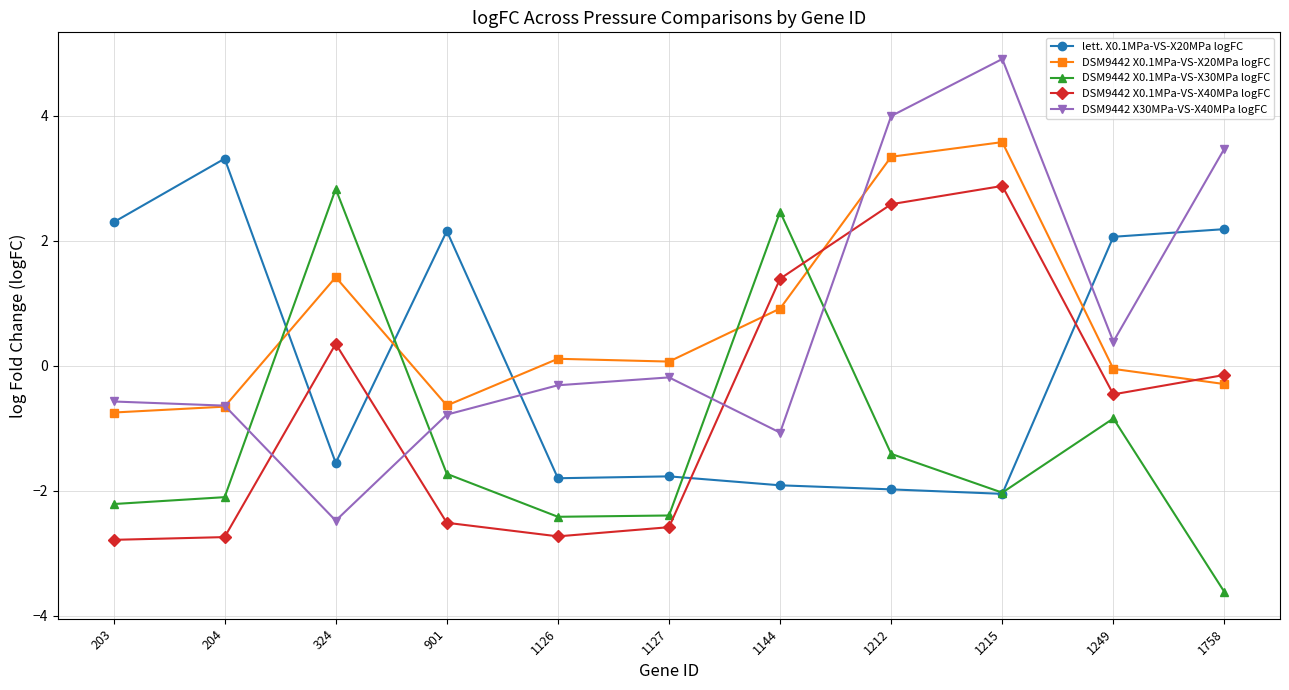

What is the total value across all series at 203?

-4.0